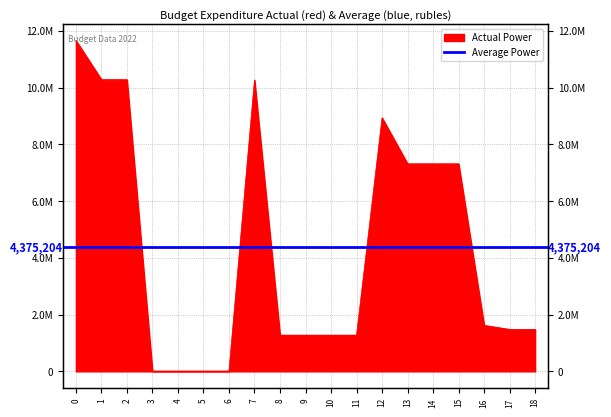

What is the maximum value shown in the chart?

11666413.6